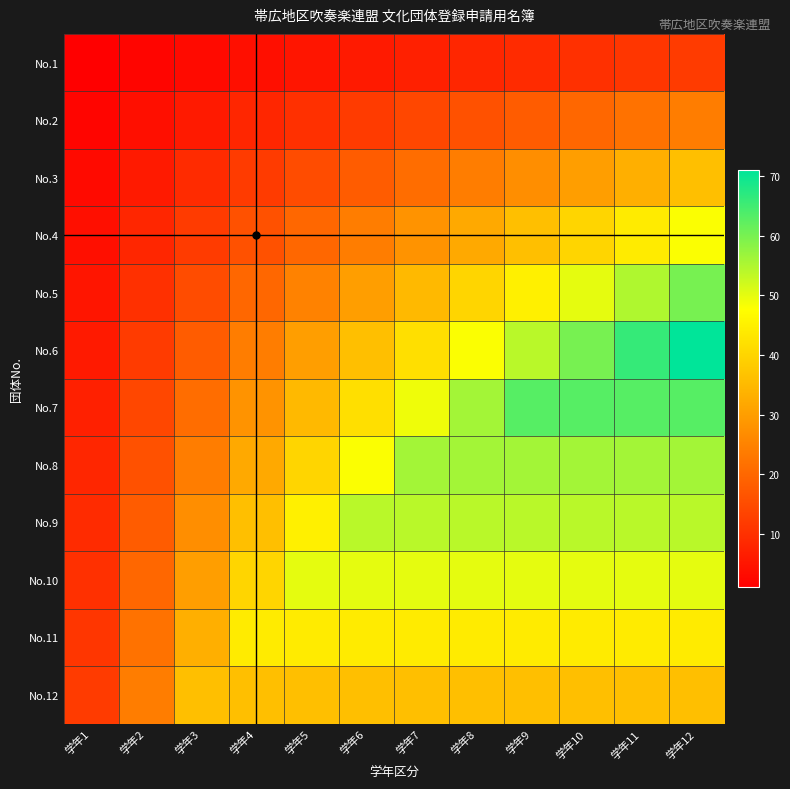

At 学年9, list the series in order from largest to smallest.

No.7, No.8, No.6, No.9, No.10, No.5, No.11, No.4, No.12, No.3, No.2, No.1